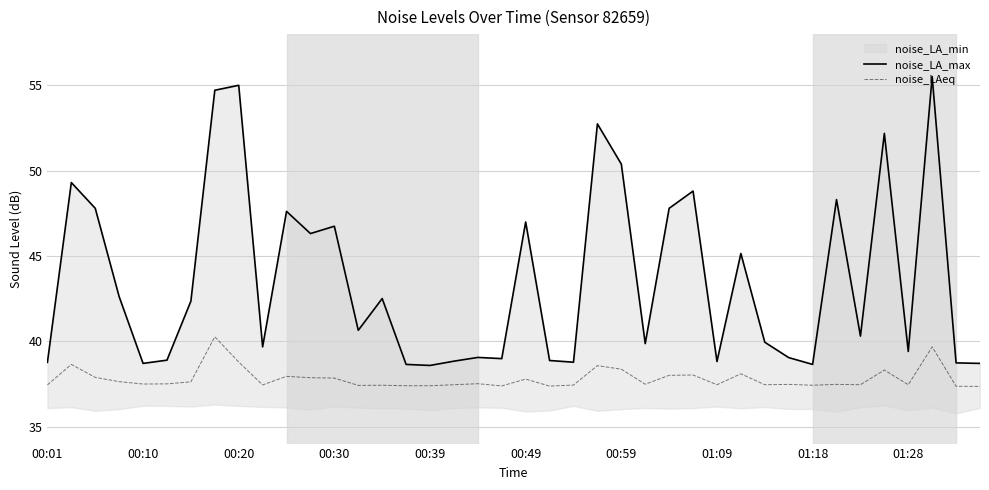

What is the approximate value of noise_LA_max at 14?

42.5